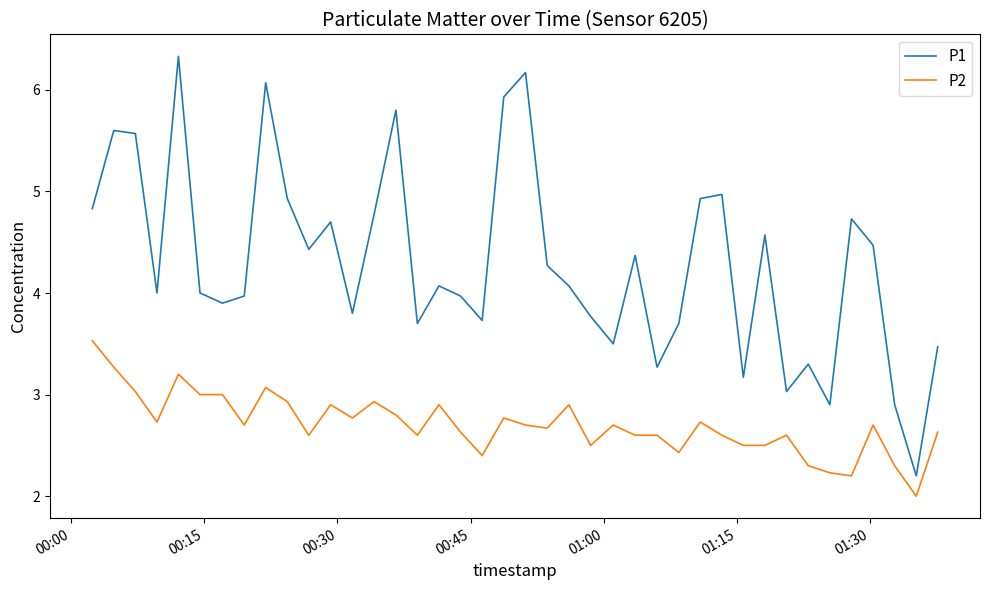

What is the smallest value displayed?

2.0